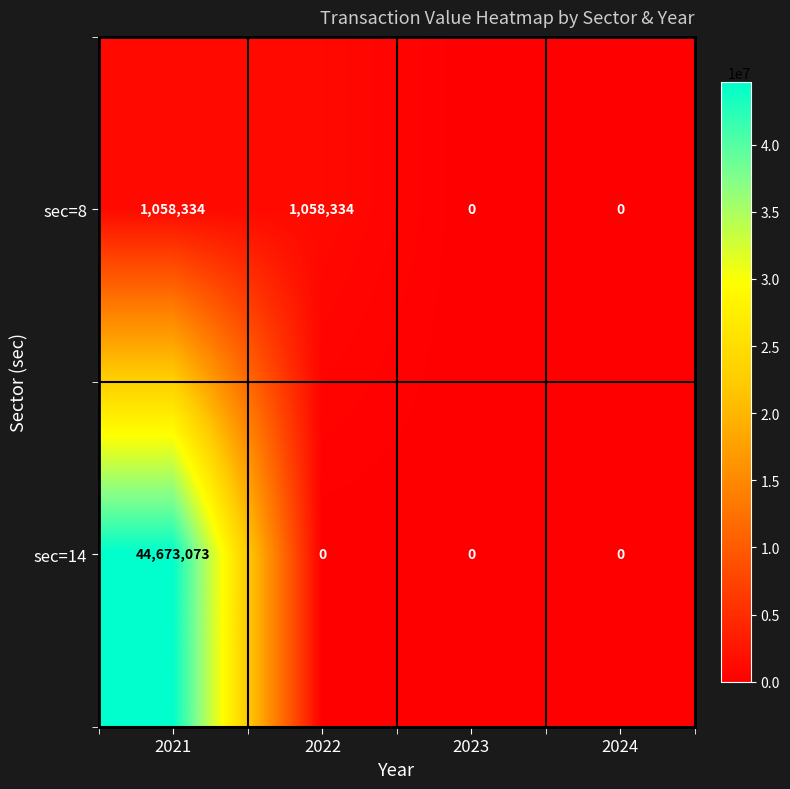

What is the sum of the sec=8 values at 2021 and 2022?

2116668